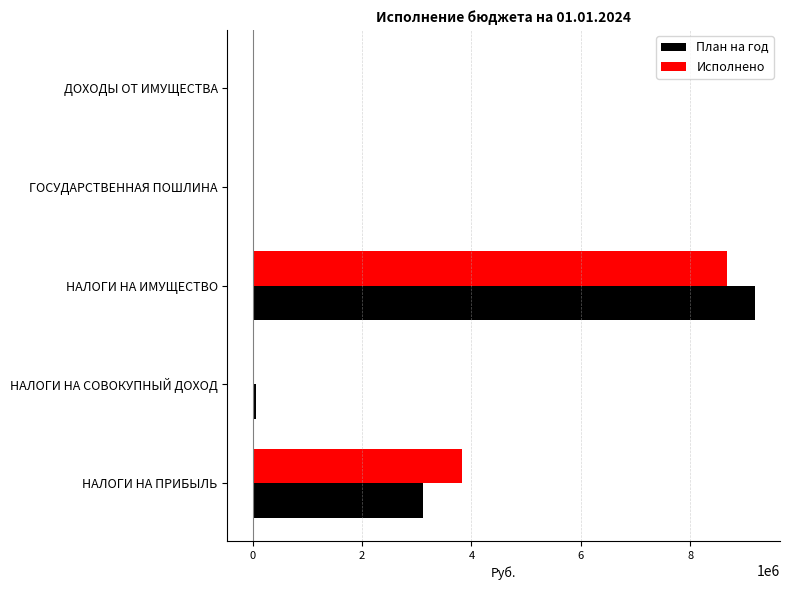

The План на год series shows 9181000.0 at НАЛОГИ НА ИМУЩЕСТВО. True or false?

True